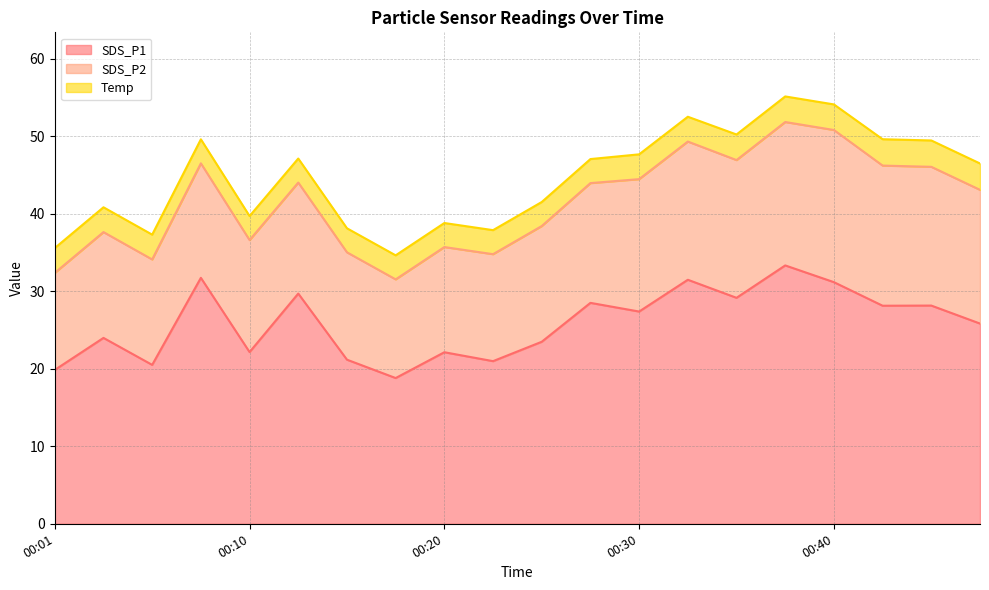

What is the sum of the SDS_P1 values at 00:01 and 00:45?

48.0